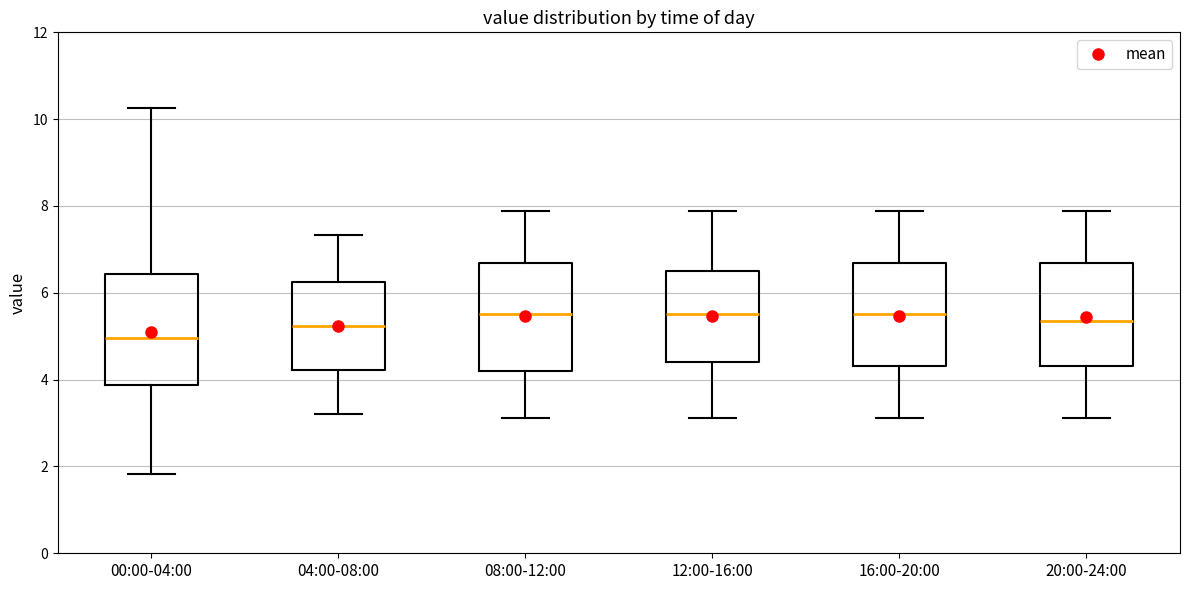

Which box has the lowest median line?

00:00-04:00